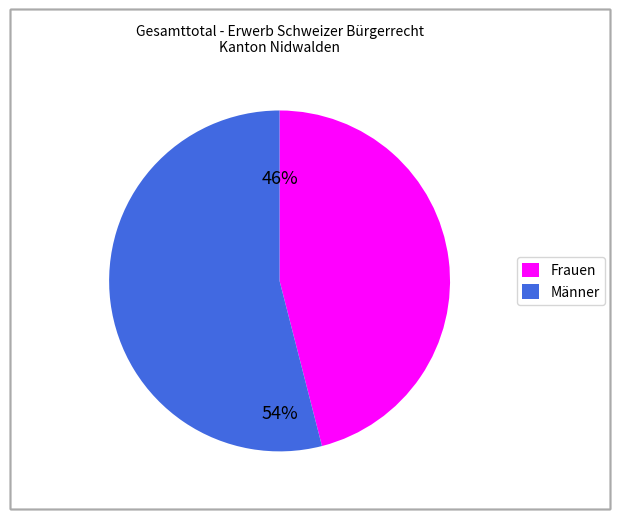

To the nearest percent, what is the average slice percentage?

50%